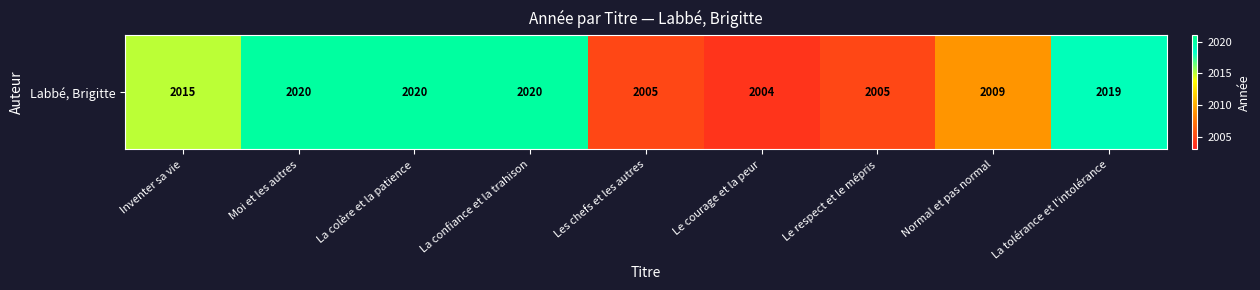

What is the average value?

2013